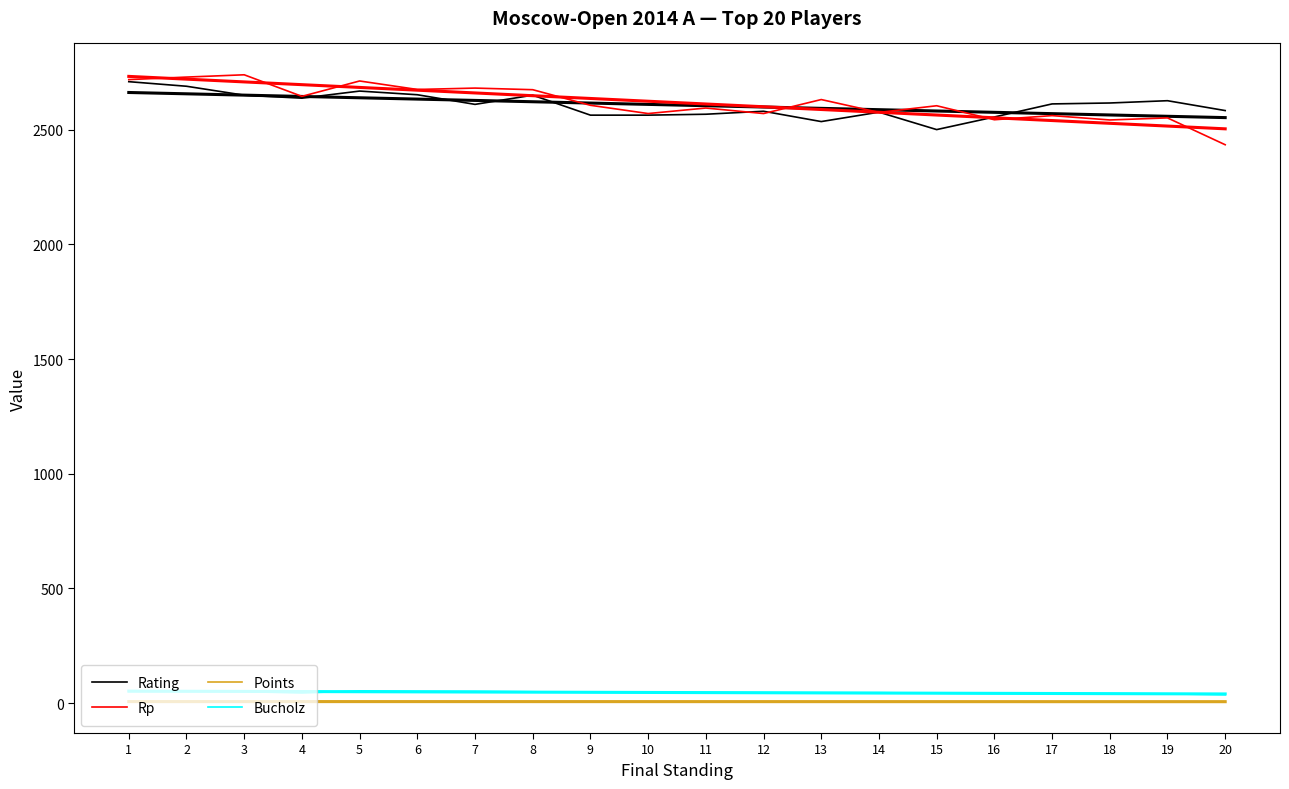

What is the value of the Rating point at the 15th from the left?

2501.0